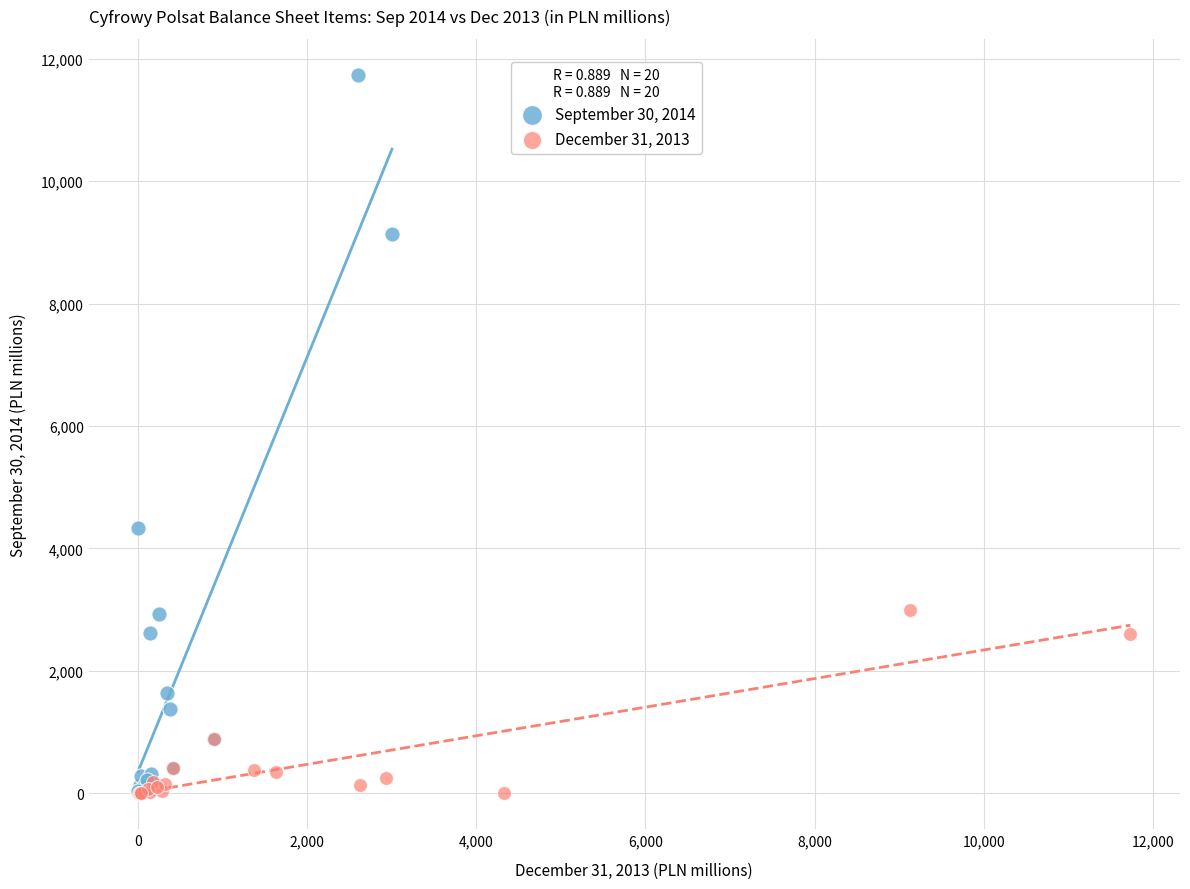

Which series reaches the maximum Y coordinate?

September 30, 2014